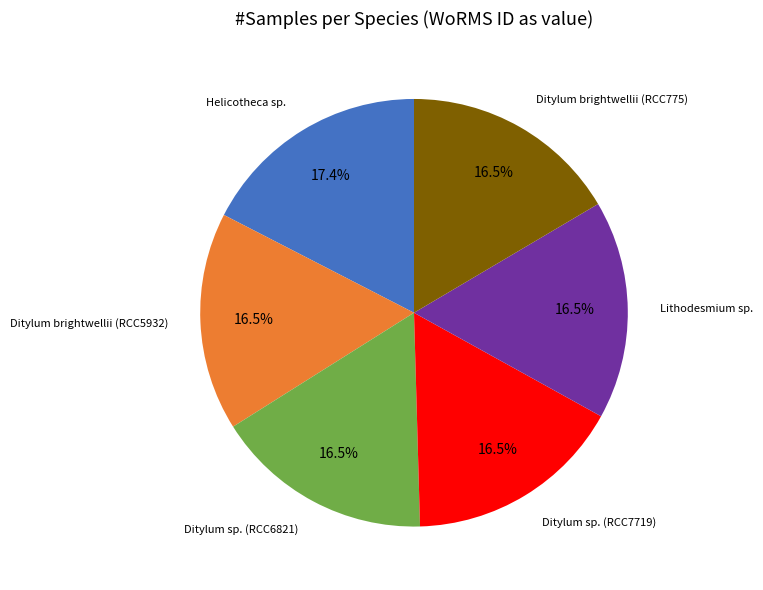

How many segments does this pie chart have?

6